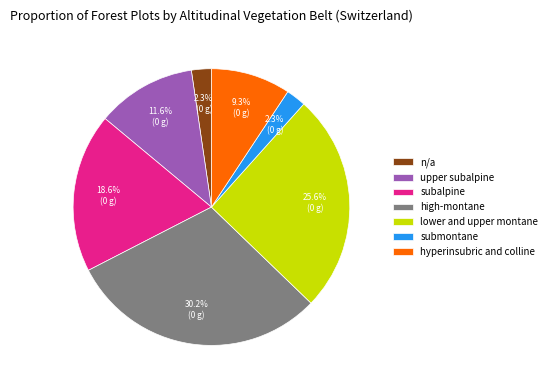

Count the number of slices in the pie.

7